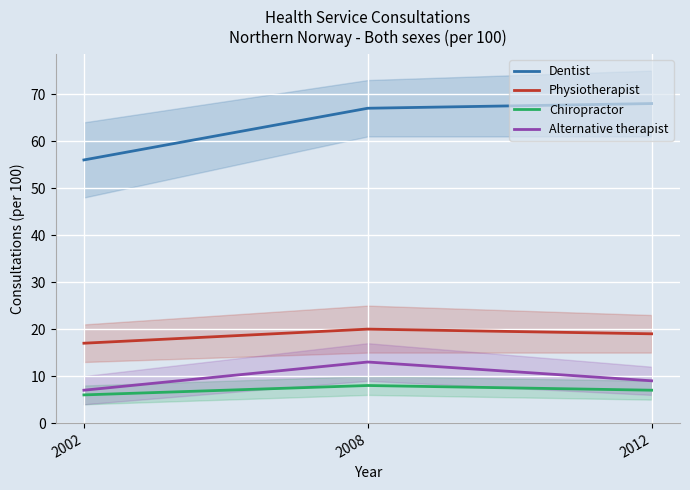

What is the value of the Dentist point at the 3rd from the left?

68